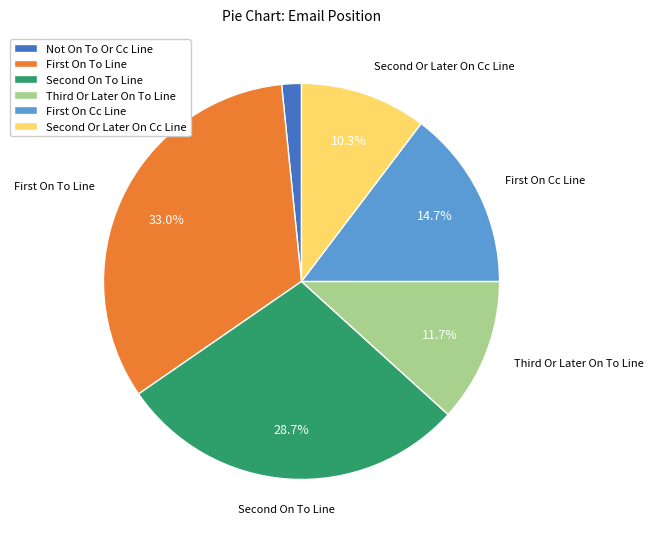

Which slice is the smallest?

Not On To Or Cc Line